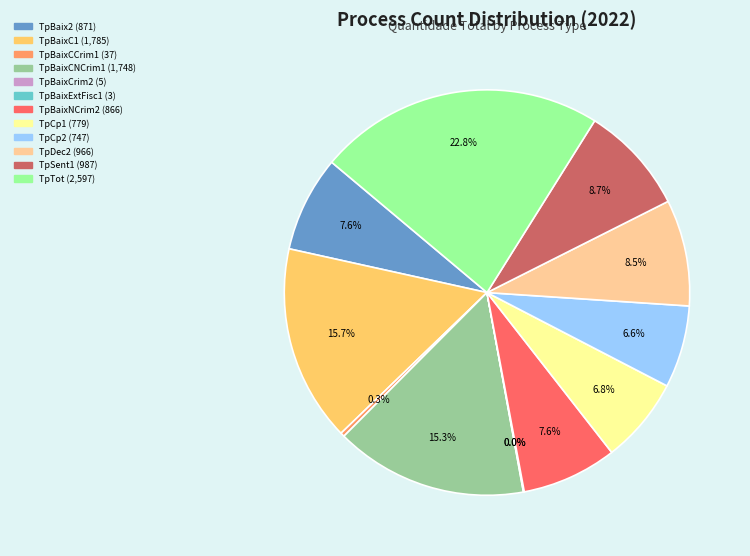

Do TpTot and TpBaixC1 together represent more than half of the pie?

No